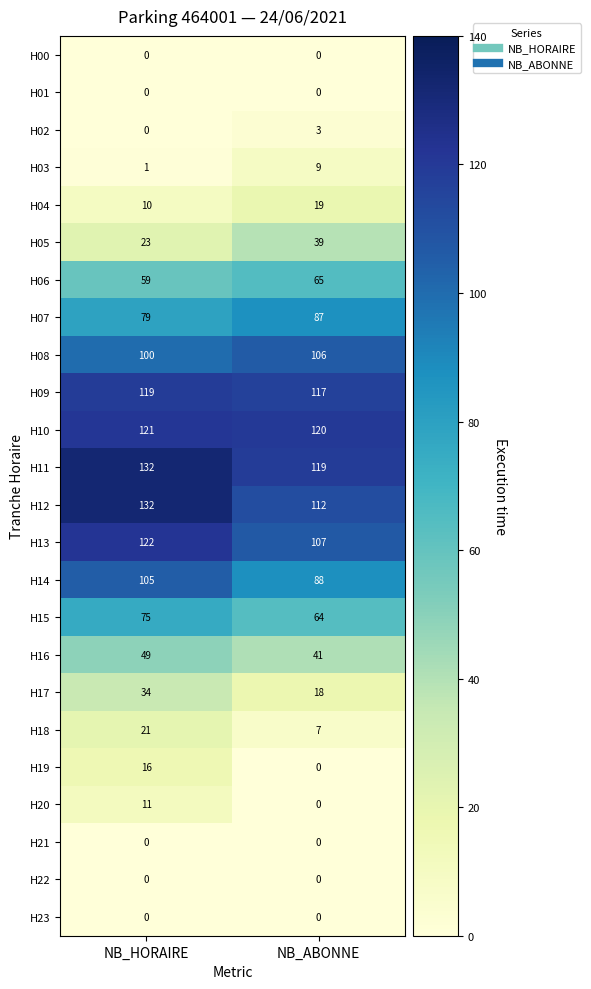

Which category has the highest value in the H19 series?

NB_HORAIRE